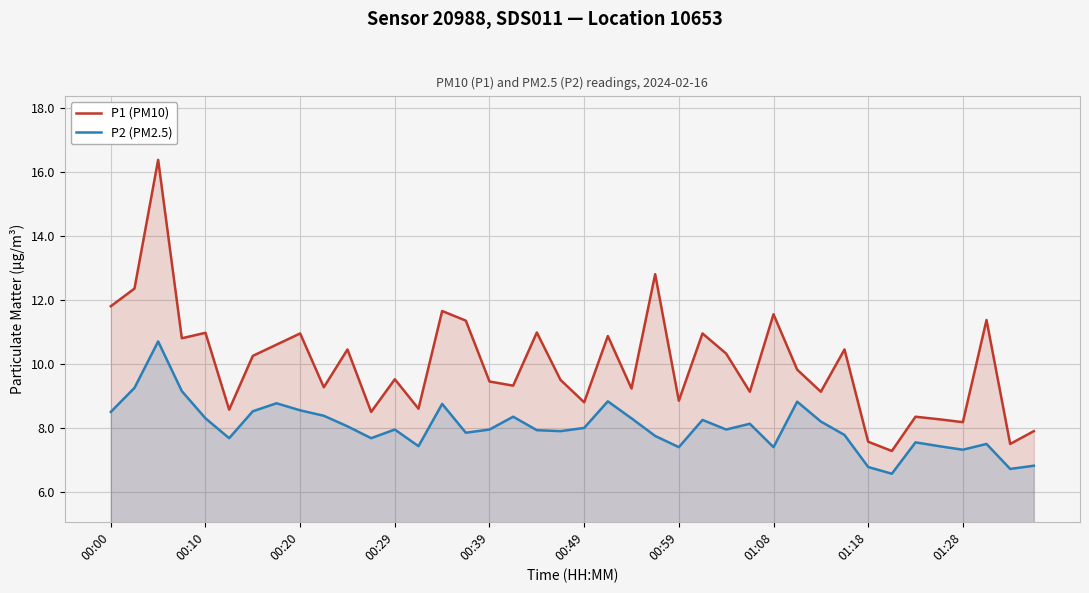

What is the maximum value shown in the chart?

16.4